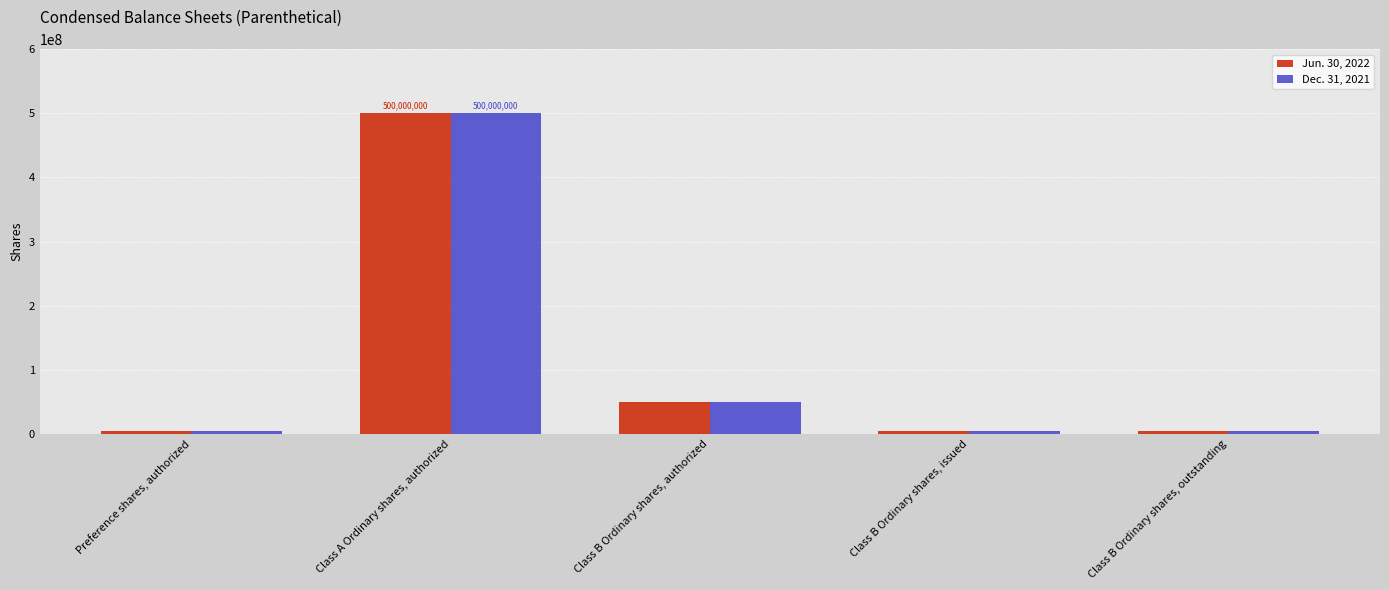

What is the label of the 5th bar from the right?

Preference shares, authorized